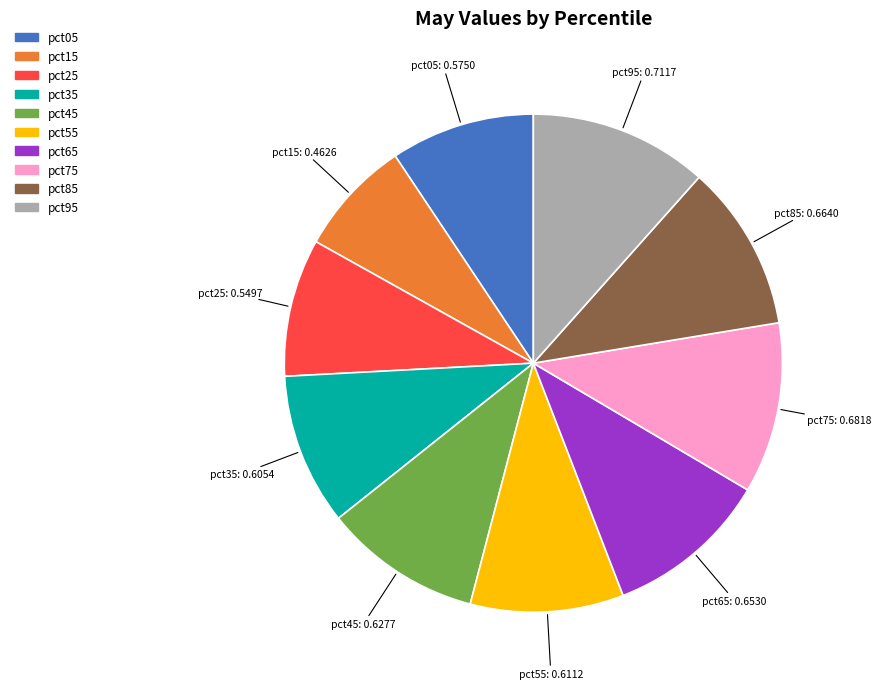

Is it true that pct75 is 24% of the pie?

False